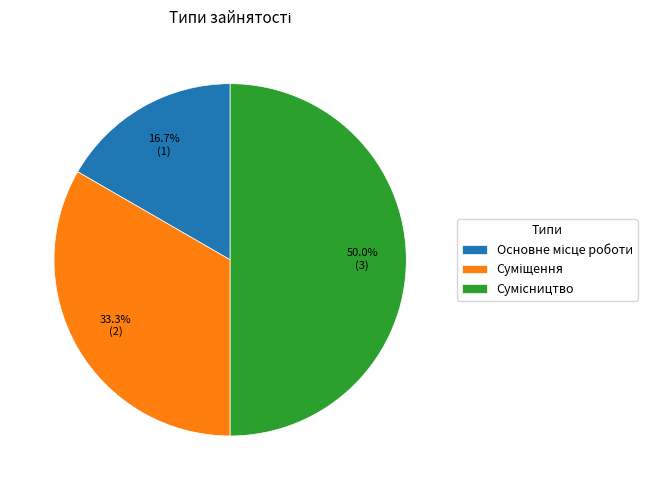

How many segments does this pie chart have?

3